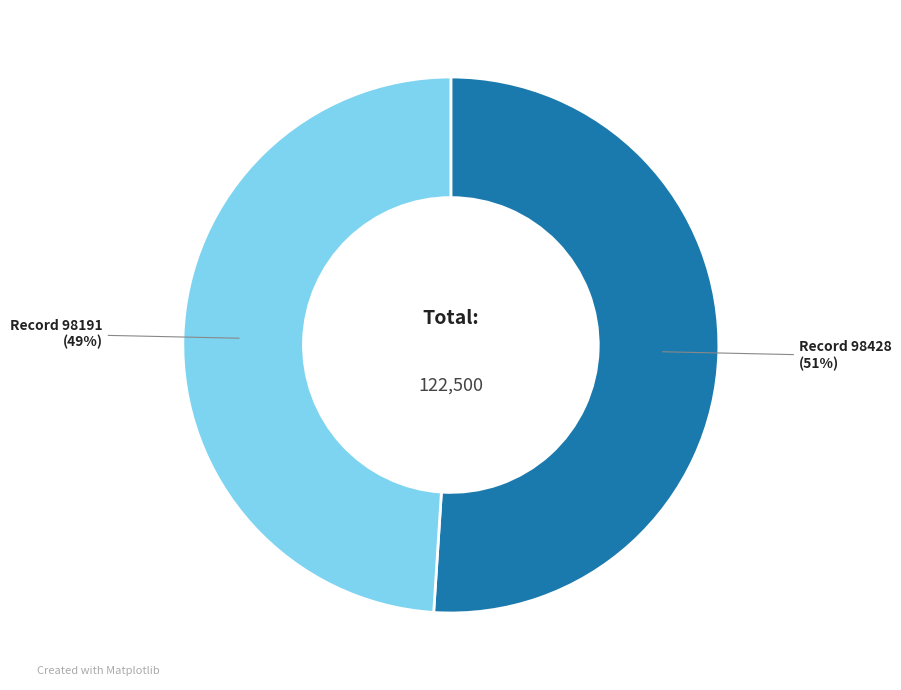

Is there a majority slice in this chart?

Yes